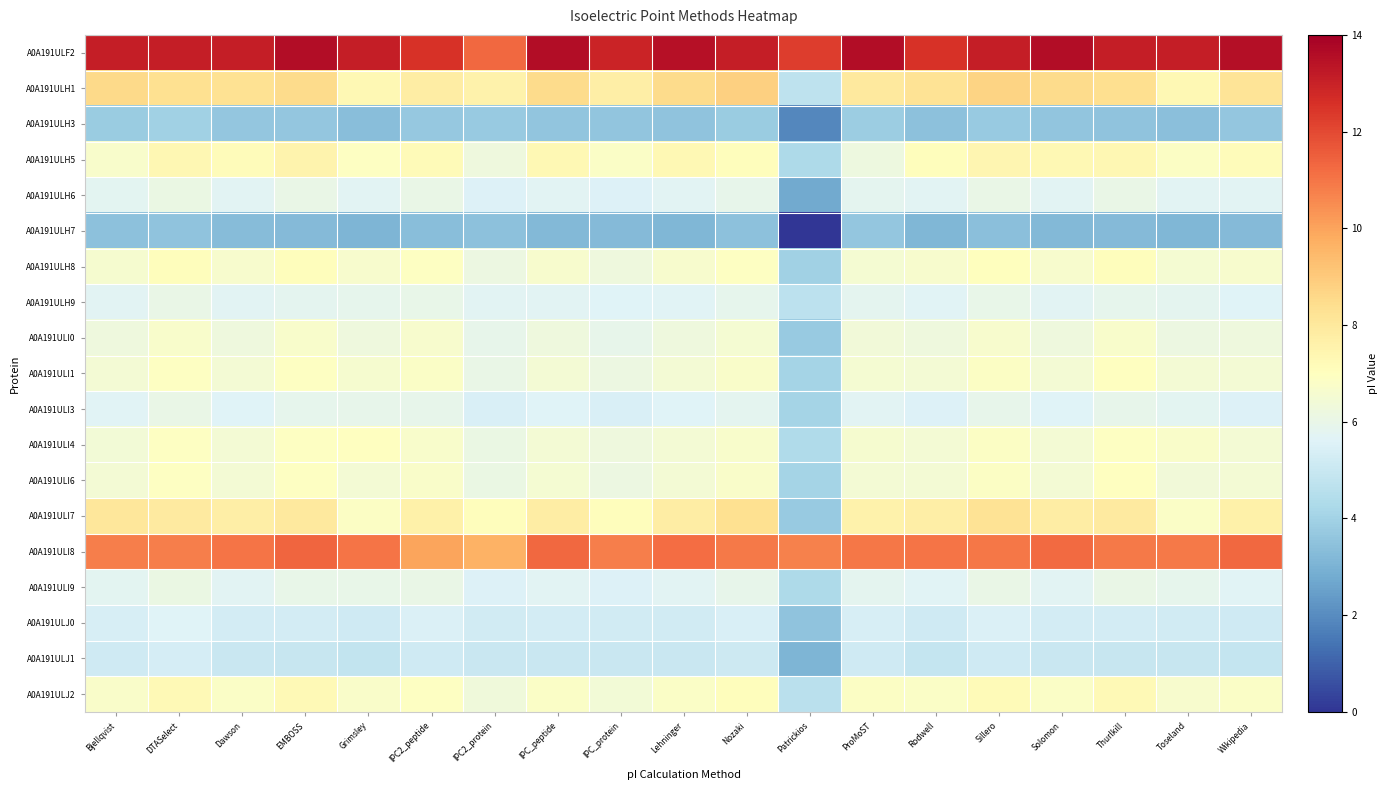

Which has a higher value, EMBOSS or IPC_peptide?

EMBOSS